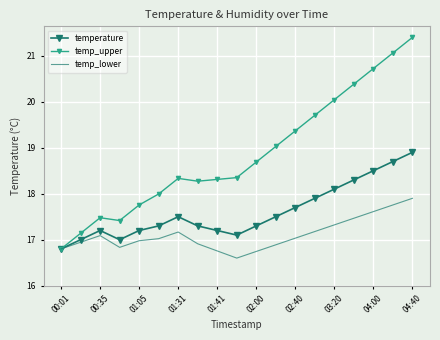

What is the maximum value for temp_upper?

21.4